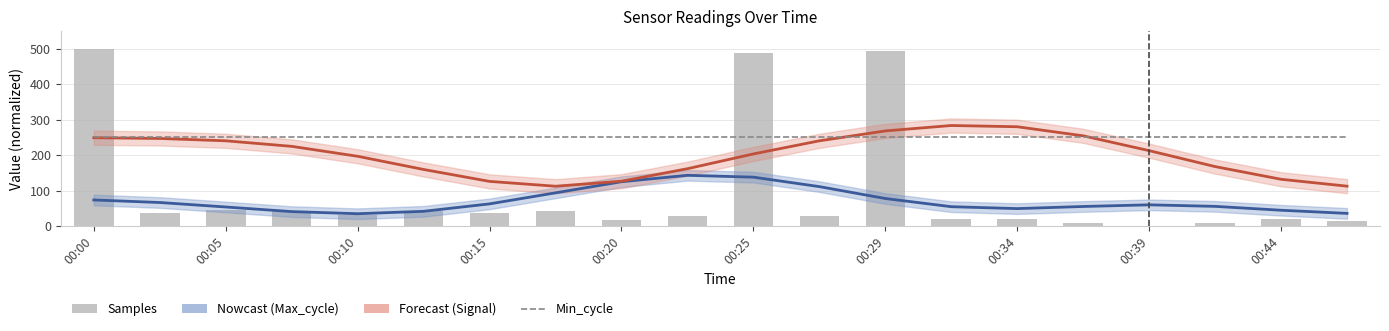

The Min_cycle series shows 250.0 at 00:15. True or false?

True